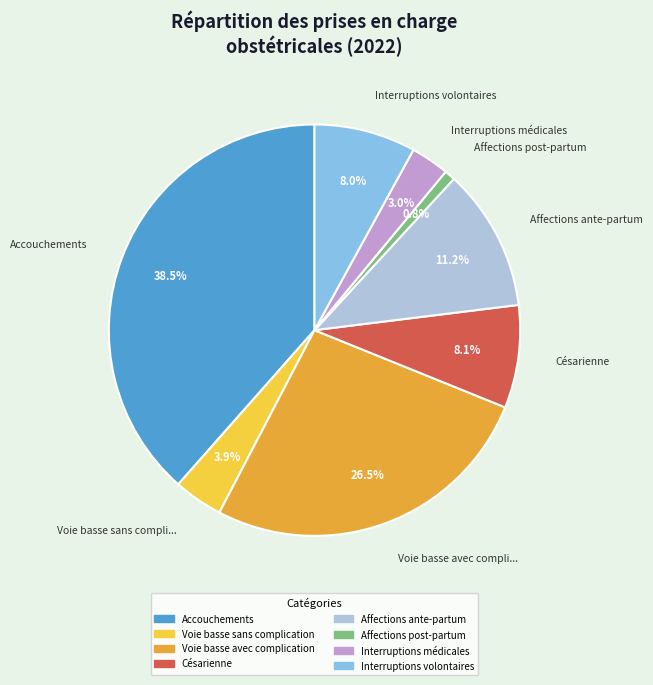

Which category has the biggest portion of the pie?

Accouchements